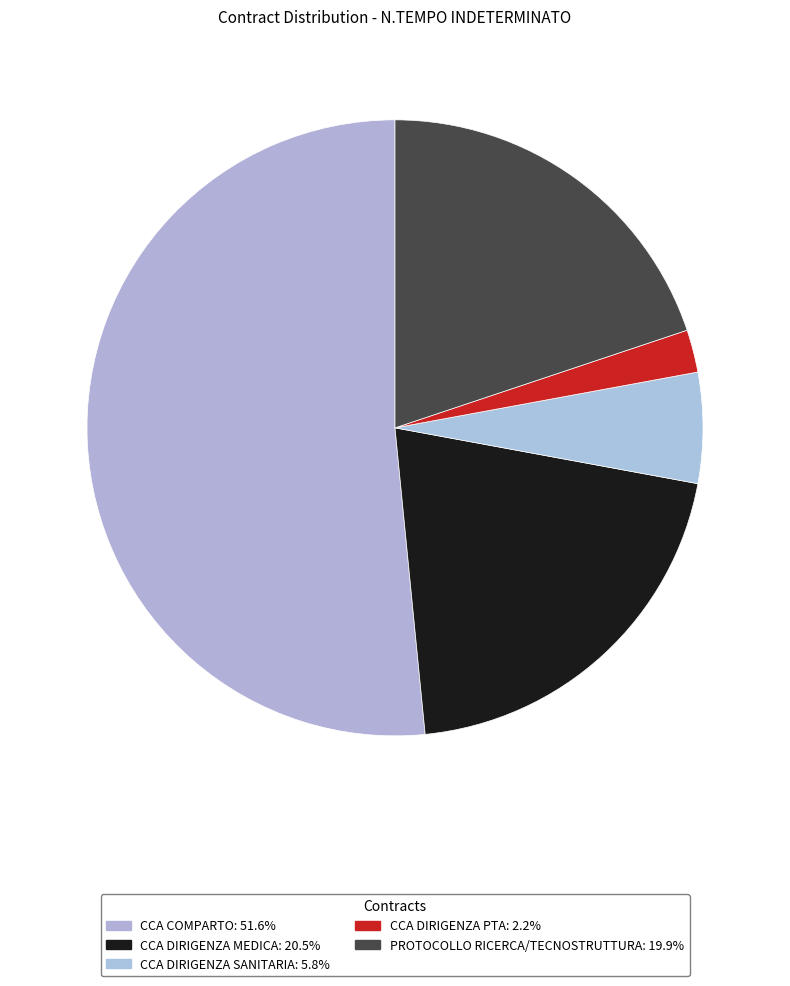

How many segments does this pie chart have?

5